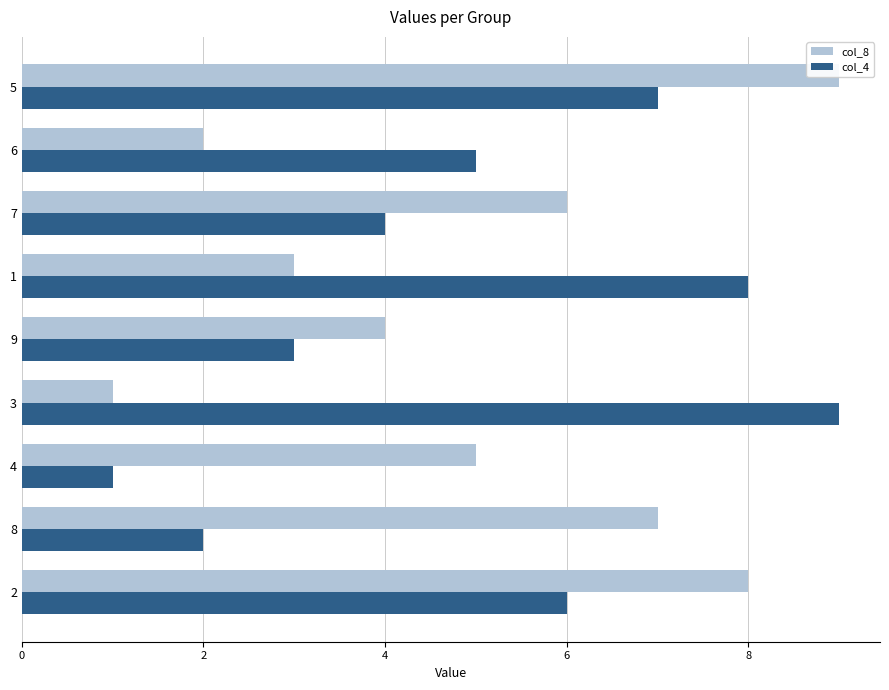

How many values in the col_4 series exceed 5?

4